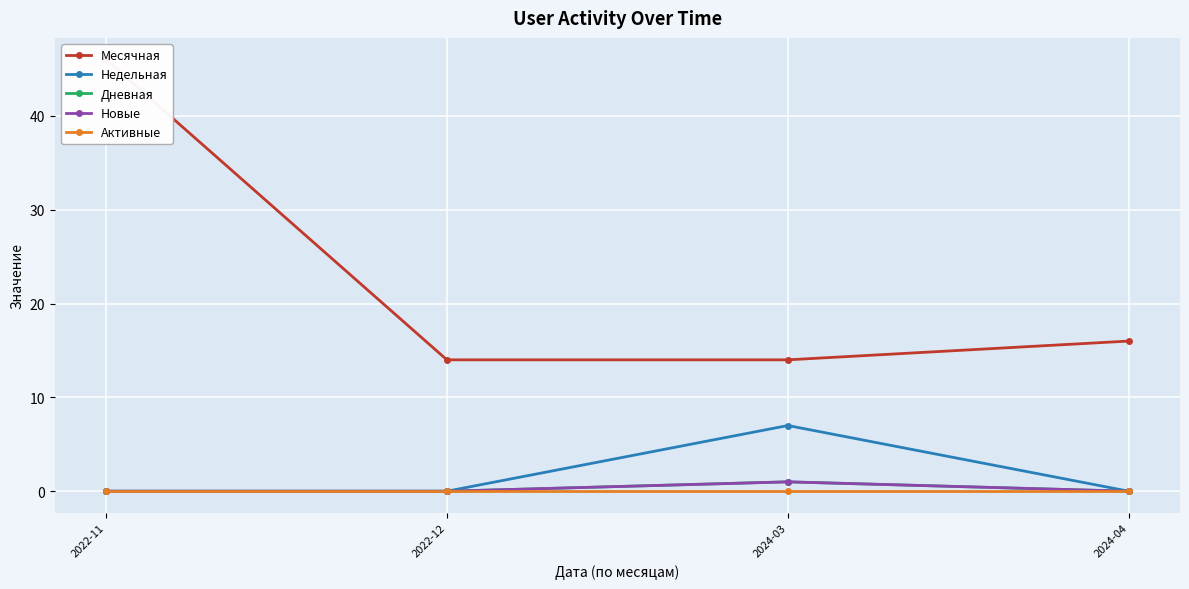

Where is the first local maximum for Недельная?

2024-03